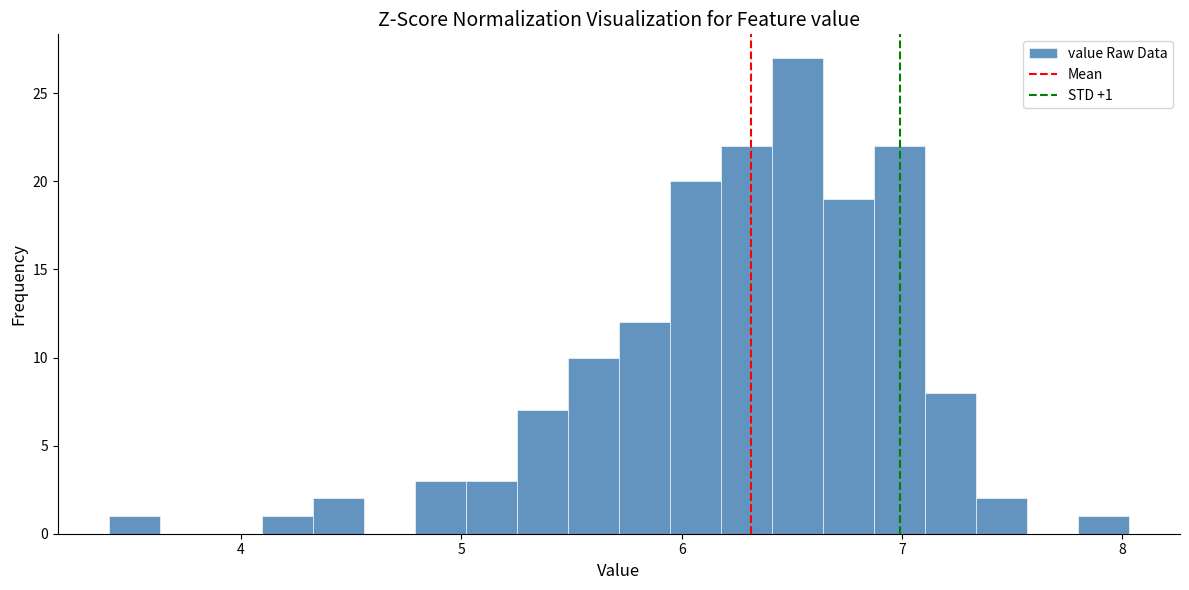

Read against the x-axis, roughly where is the centre of the tallest bar?

6.5